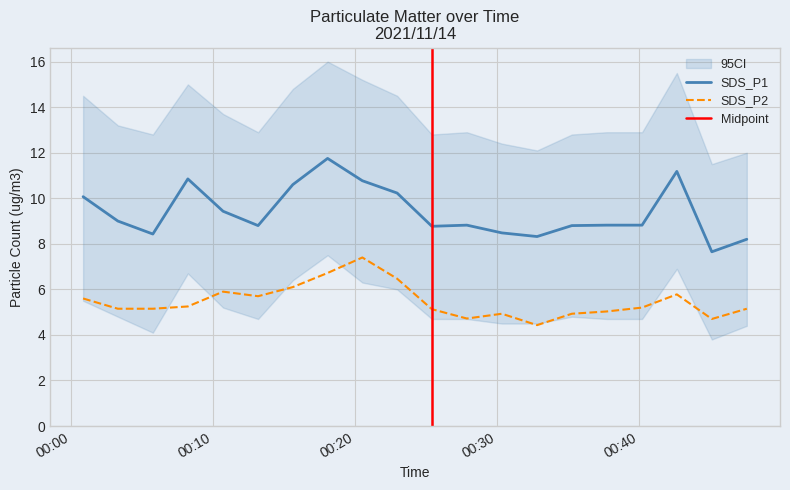

What is the label of the 5th point from the right?

2021/11/14 00:37:44